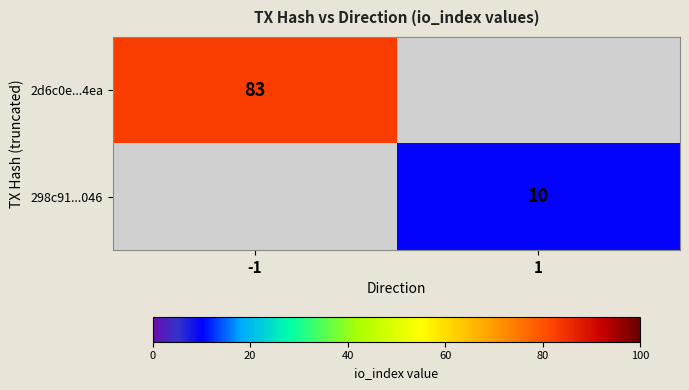

The value of 298c91...046 at 1 is 13. True or false?

False